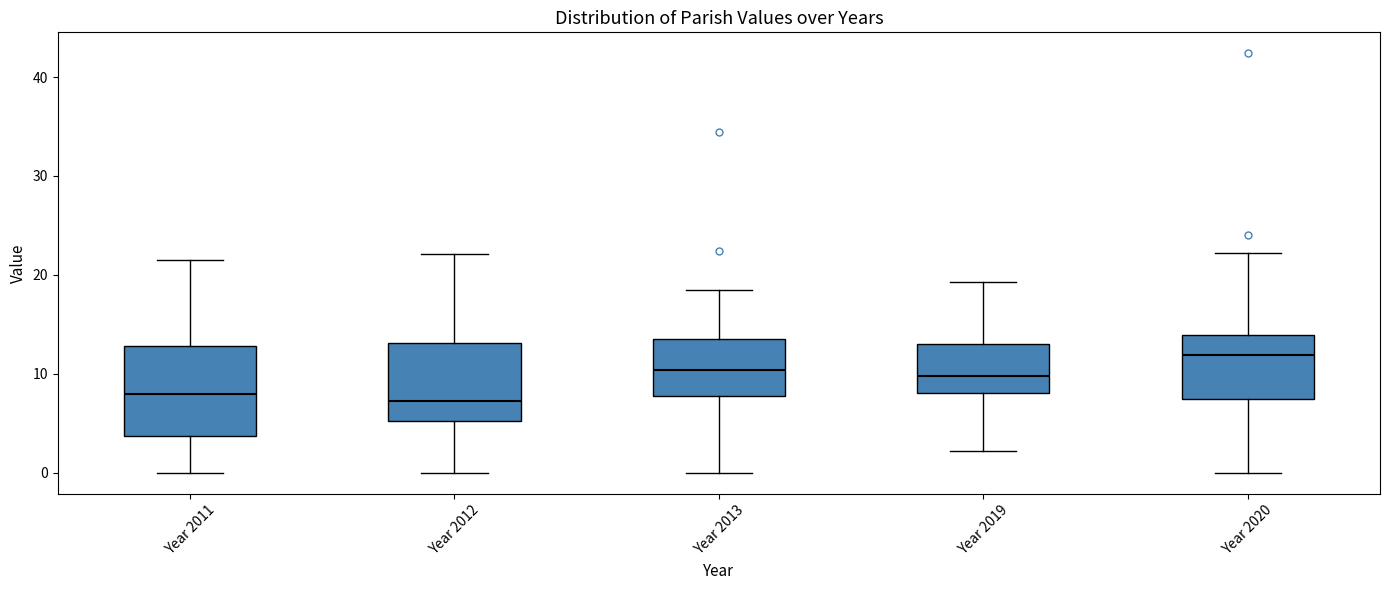

Reading left to right, transcribe this box plot: for each box, give where its median line is, the range the box spans, and where its two whiskers end, as read against the y-axis. The values are not printed on the chart, so give them approximately, as read against the axis.

Year 2011: median 8, box 4 to 13, whiskers 0 to 22
Year 2012: median 7, box 5 to 13, whiskers 0 to 22
Year 2013: median 10, box 8 to 14, whiskers 0 to 18
Year 2019: median 10, box 8 to 13, whiskers 2 to 19
Year 2020: median 12, box 7 to 14, whiskers 0 to 22